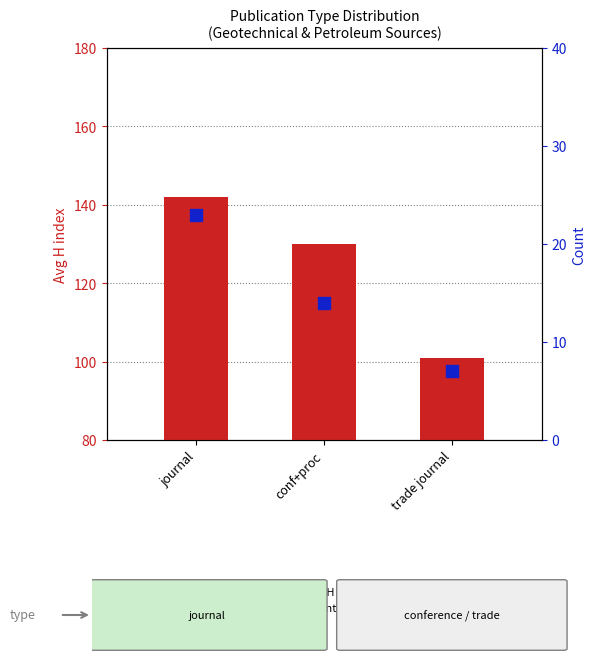

At which category is the sum across all series the highest?

journal